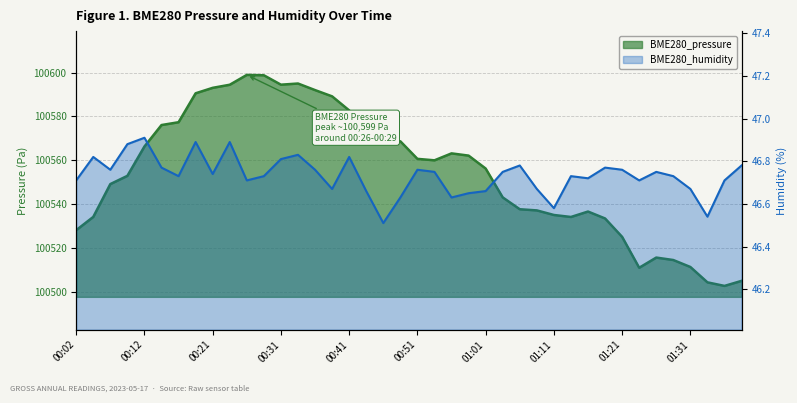

In BME280_pressure, how many points are lower than both neighbors (excluding endpoints)?

6